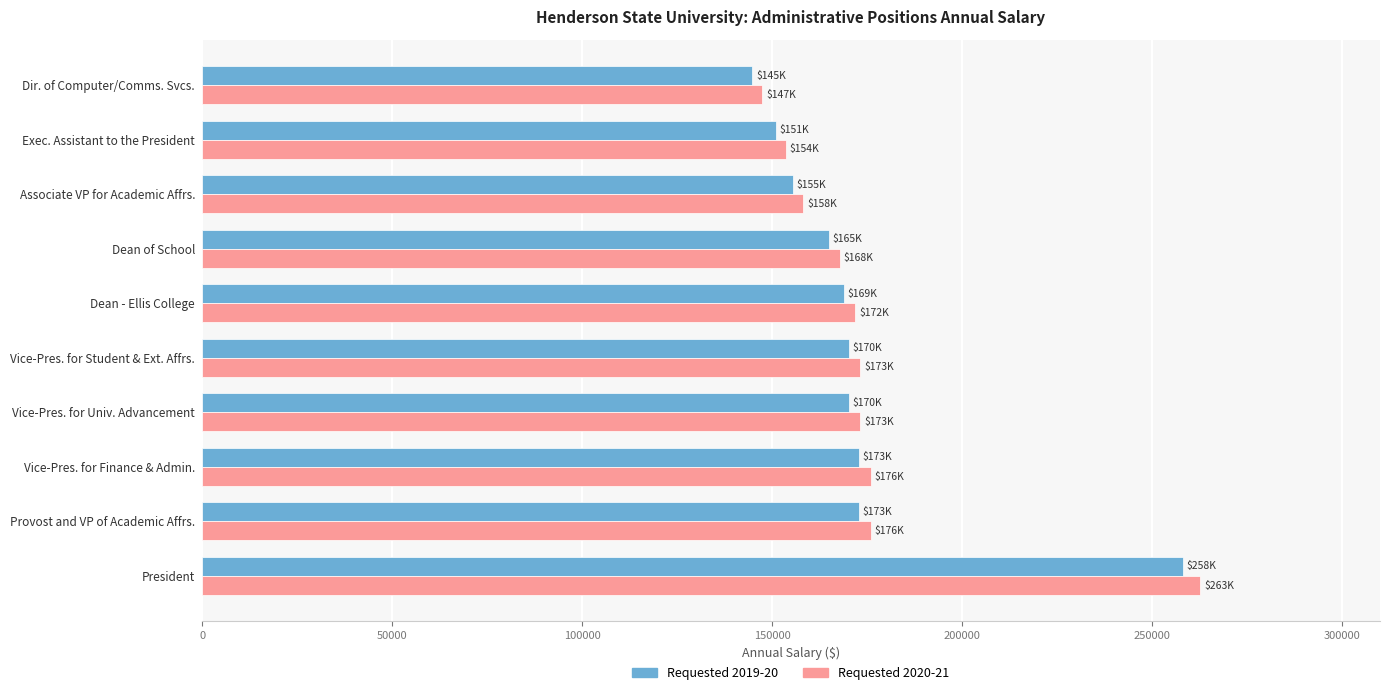

What is the highest value of the Requested 2020-21 series?

262708.1